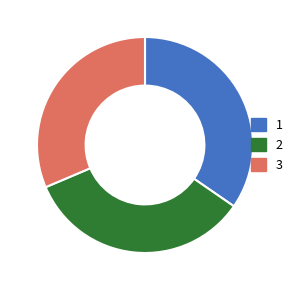

Count the number of slices in the pie.

3